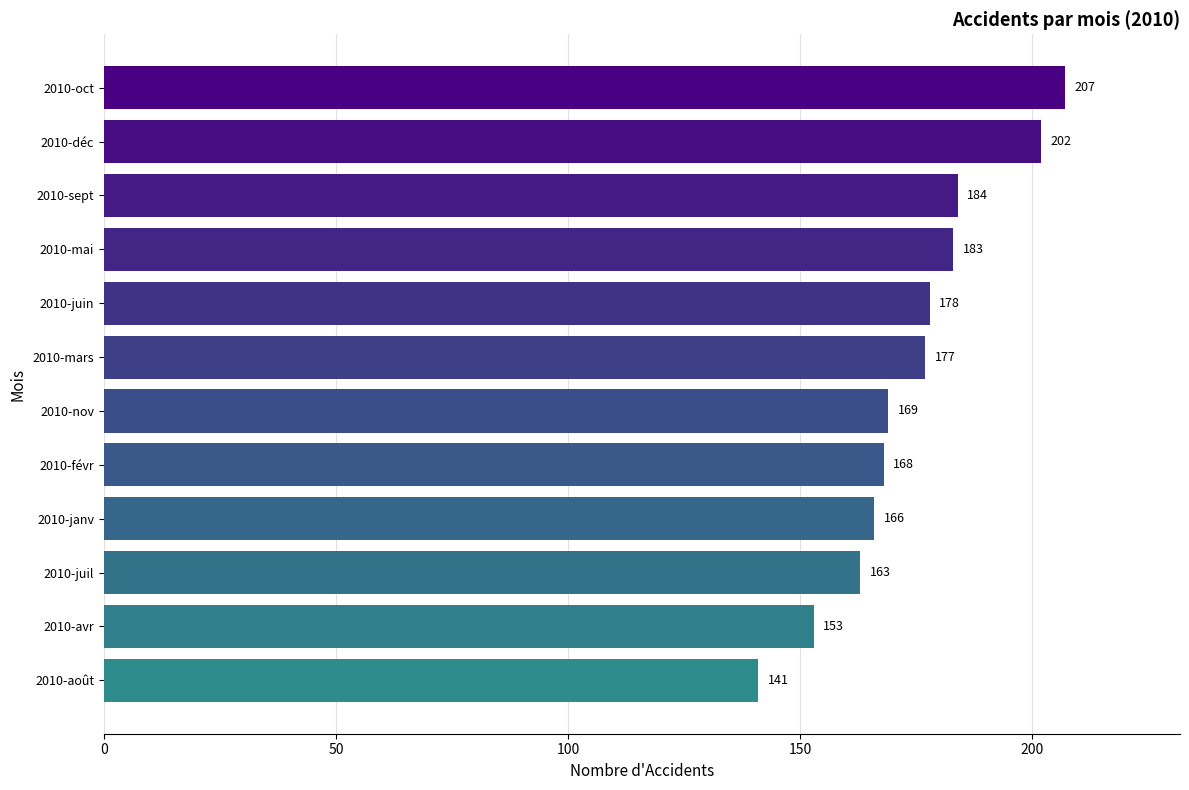

At which category does the chart reach its minimum across all series?

2010-août